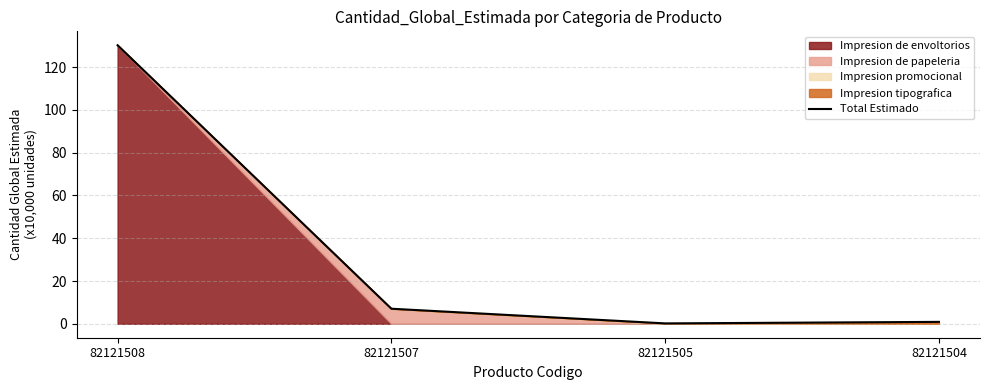

What is the minimum value shown in the chart?

0.2